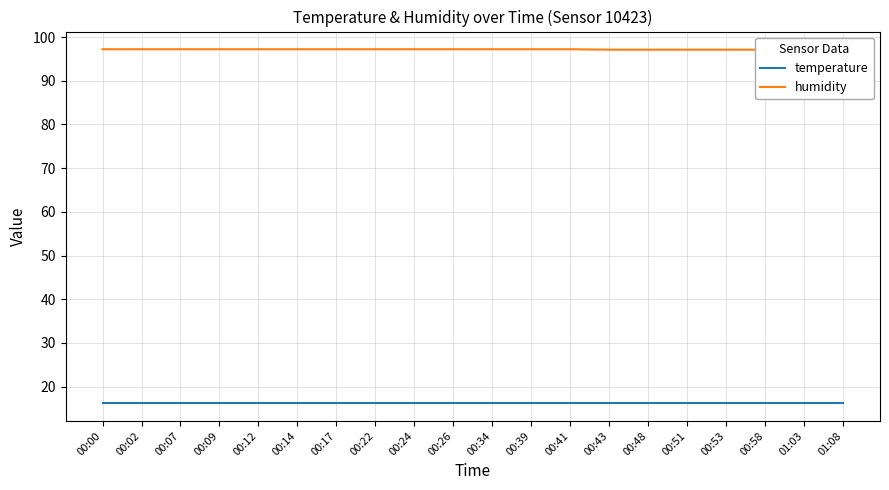

Reading right to left, list all the values displayed in this chart.

temperature: 16.2	16.2	16.2	16.2	16.2	16.2	16.2	16.2	16.2	16.2	16.2	16.2	16.2	16.2	16.2	16.2	16.2	16.2	16.2	16.2
humidity: 97.1	97.1	97.1	97.1	97.1	97.1	97.1	97.2	97.2	97.2	97.2	97.2	97.2	97.2	97.2	97.2	97.2	97.2	97.2	97.2